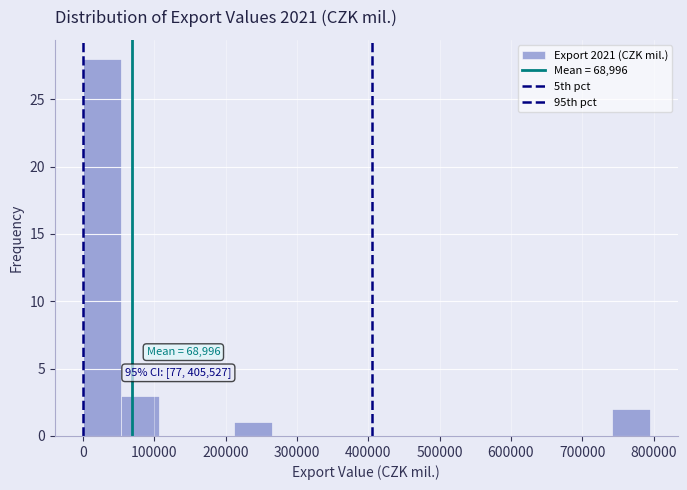

Which range on the x-axis has the tallest bar?

0 to 50000